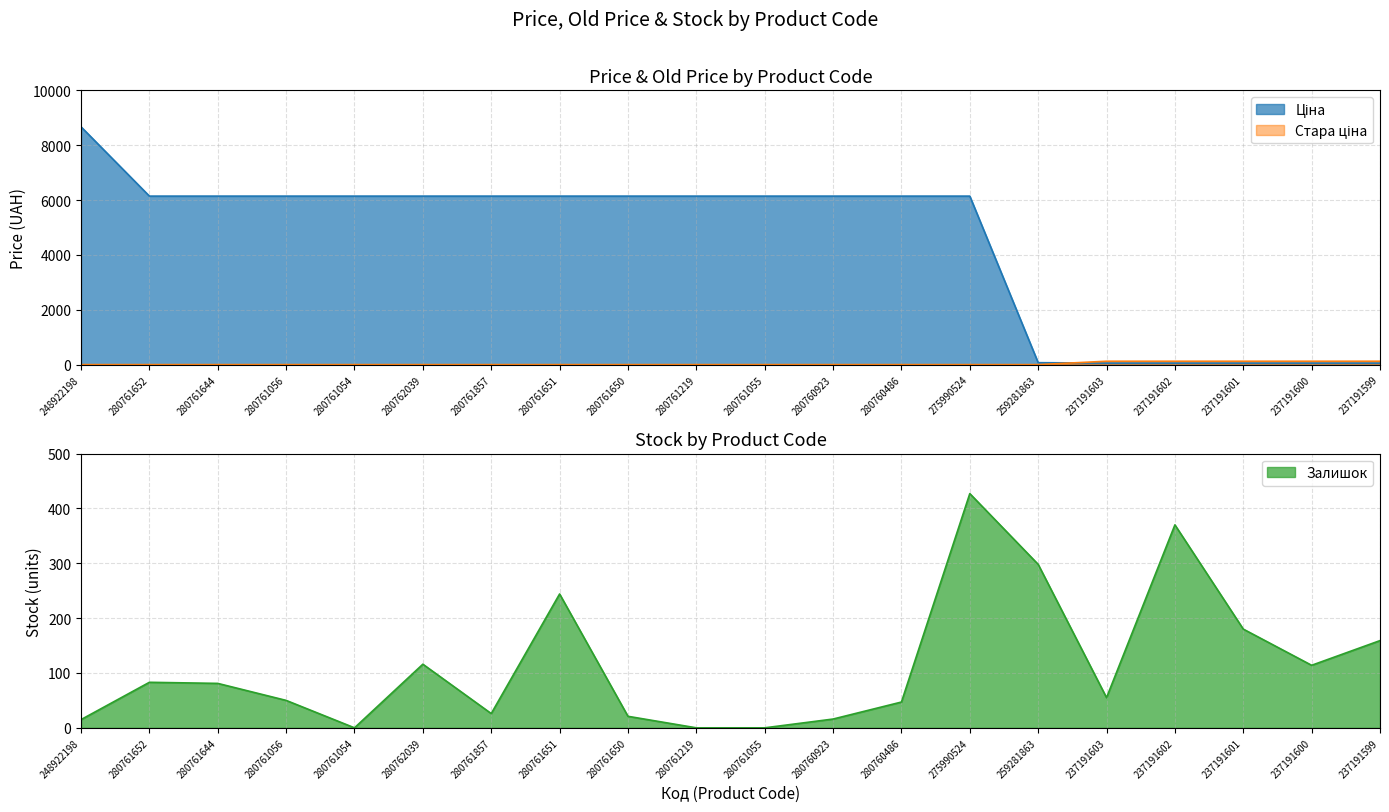

What position from the left is 280761652?

2